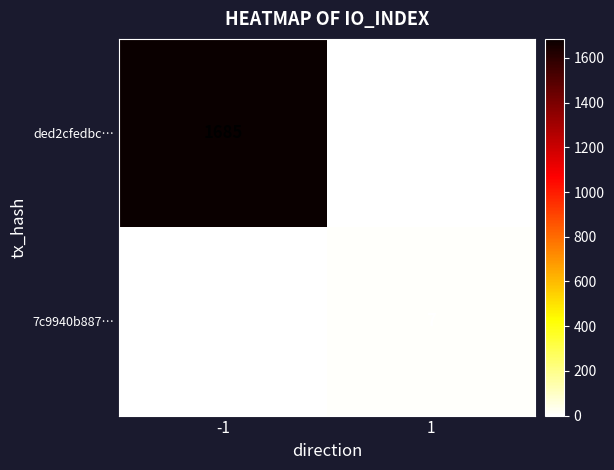

The 7c9940b887… series shows 0 at -1. True or false?

True